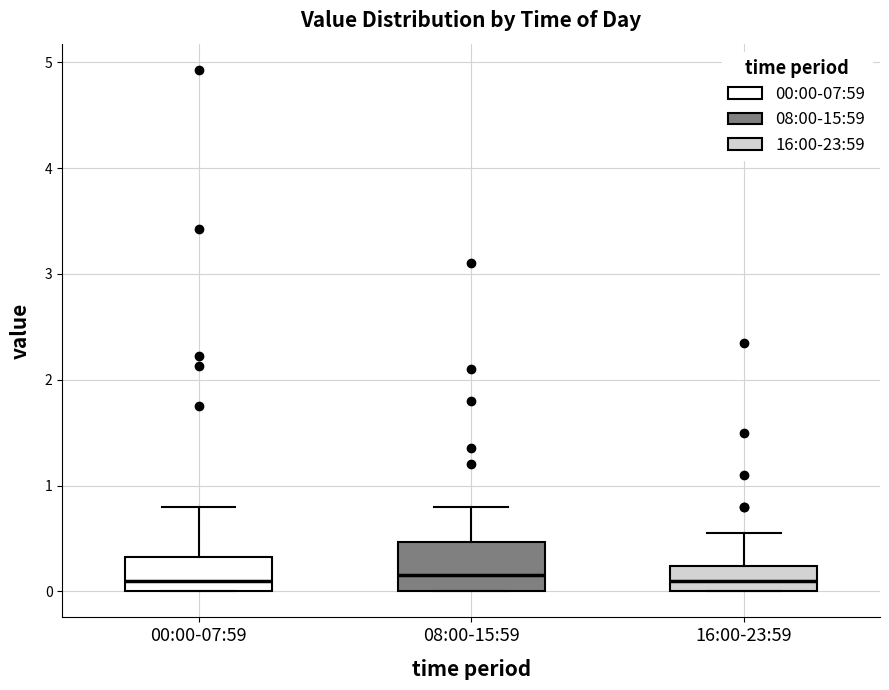

Reading left to right, read every box against the y-axis: the position of its median line, the range the box covers, and the ends of its whiskers. The values are not printed on the chart, so give them approximately, as read against the axis.

00:00-07:59: median 0.1, box 0.0 to 0.3, whiskers 0.0 to 0.8
08:00-15:59: median 0.2, box 0.0 to 0.5, whiskers 0.0 to 0.8
16:00-23:59: median 0.1, box 0.0 to 0.2, whiskers 0.0 to 0.6